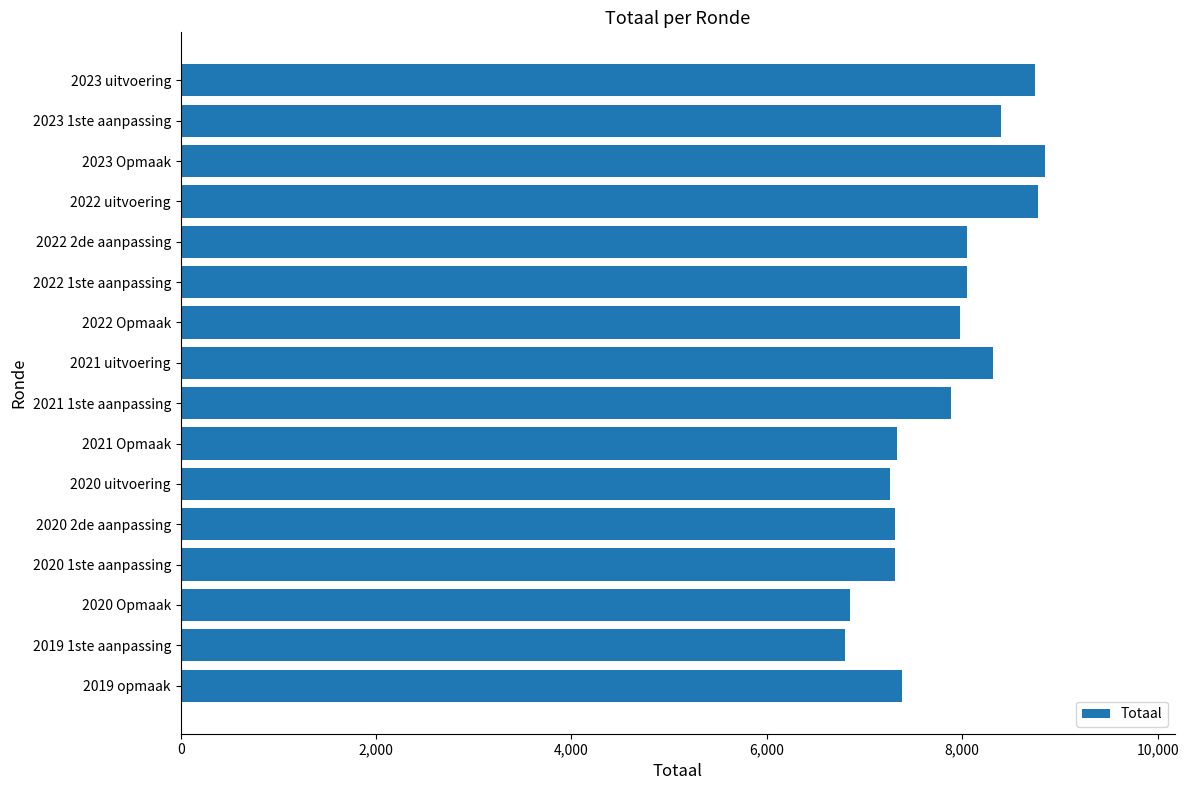

Approximately how many times larger is the value at 2022 2de aanpassing compared to 2023 Opmaak?

0.9